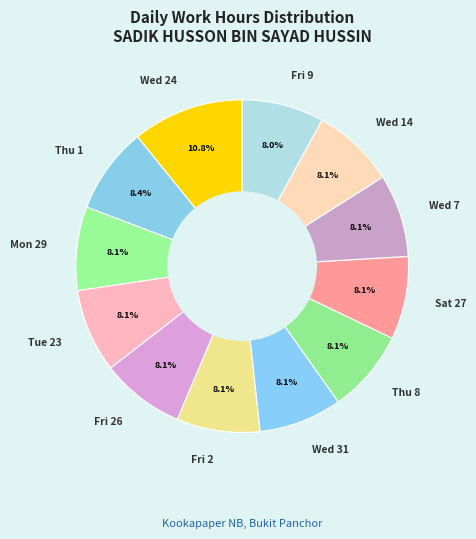

Is there any slice that represents more than half of the pie?

No